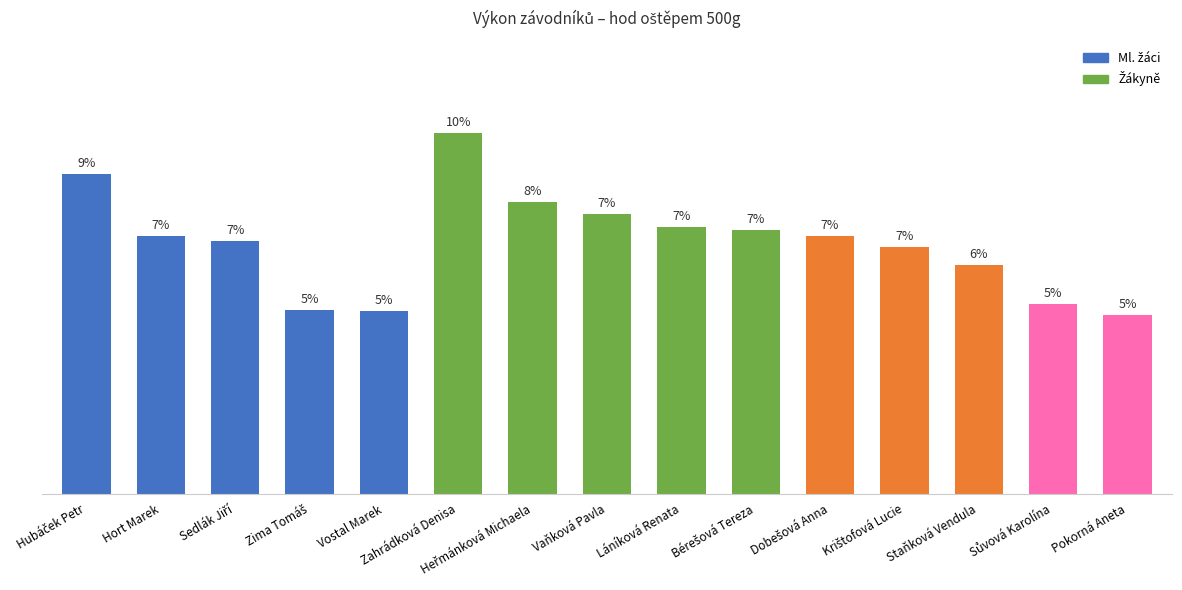

Is it true that the value at Hort Marek is 25.6?

True